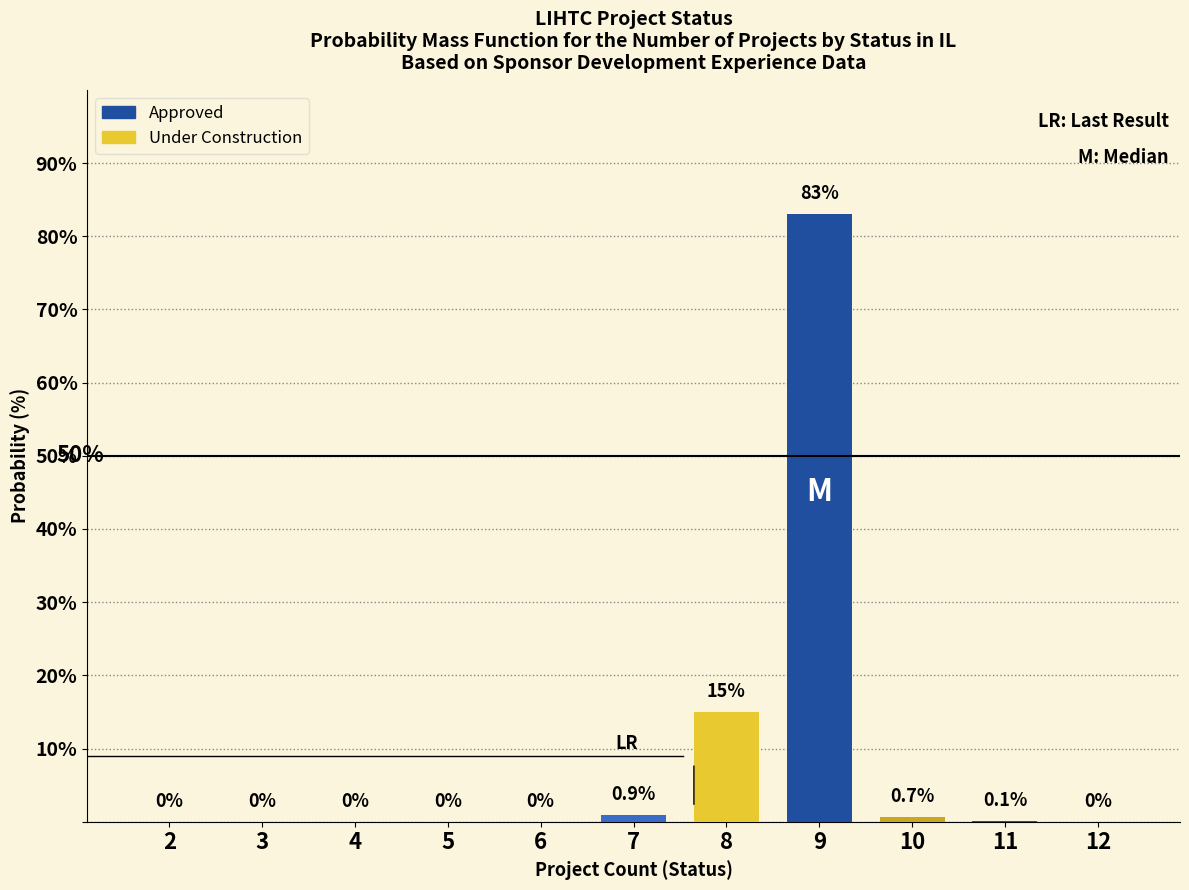

Which category has the highest value across all series?

9